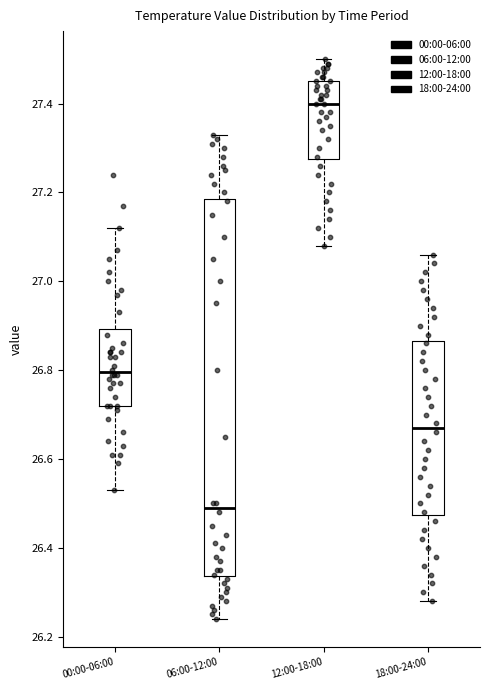

Reading left to right, transcribe this box plot: for each box, give where its median line is, the range the box spans, and where its two whiskers end, as read against the y-axis. The values are not printed on the chart, so give them approximately, as read against the axis.

00:00-06:00: median 26.80, box 26.72 to 26.90, whiskers 26.54 to 27.12
06:00-12:00: median 26.50, box 26.34 to 27.18, whiskers 26.24 to 27.34
12:00-18:00: median 27.40, box 27.28 to 27.46, whiskers 27.08 to 27.50
18:00-24:00: median 26.68, box 26.48 to 26.86, whiskers 26.28 to 27.06